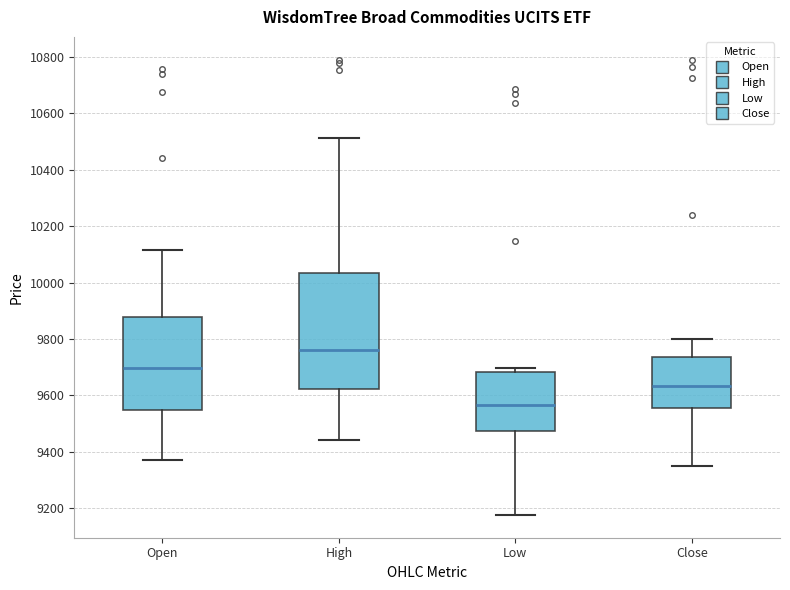

Reading left to right, read every box against the y-axis: the position of its median line, the range the box covers, and the ends of its whiskers. The values are not printed on the chart, so give them approximately, as read against the axis.

Open: median 9700, box 9540 to 9880, whiskers 9380 to 10120
High: median 9760, box 9620 to 10040, whiskers 9440 to 10520
Low: median 9560, box 9480 to 9680, whiskers 9180 to 9700
Close: median 9640, box 9560 to 9740, whiskers 9340 to 9800